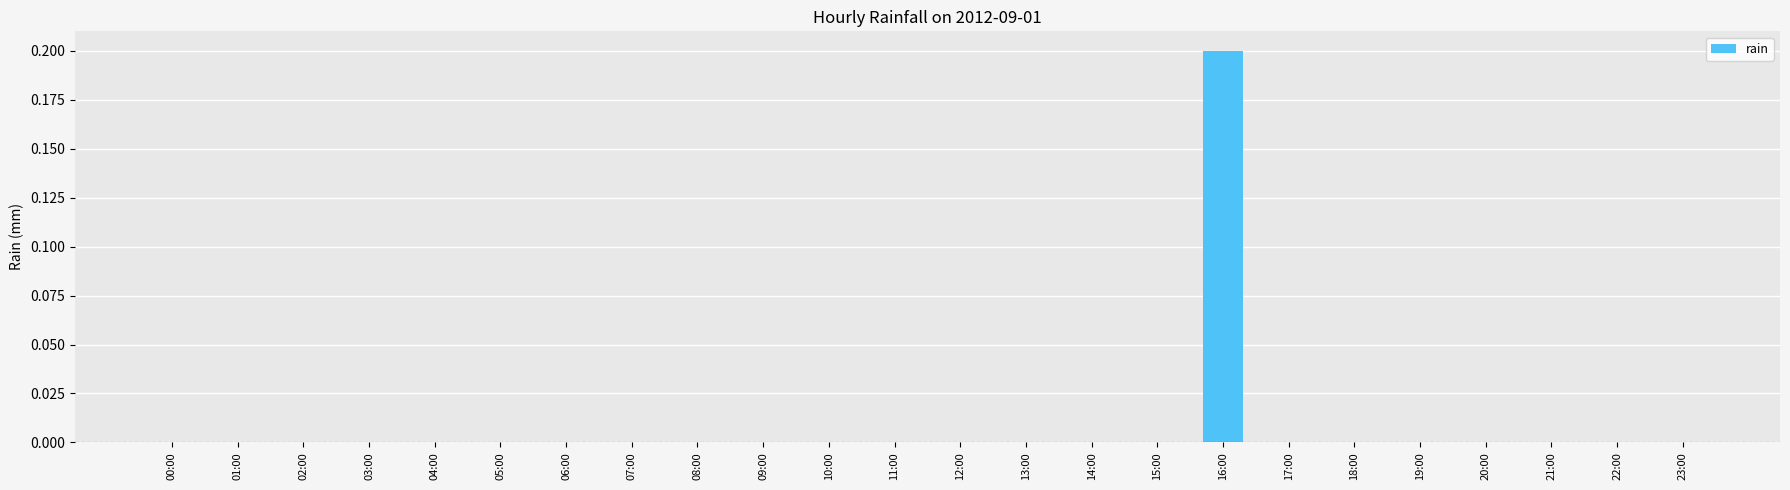

Are the bars horizontal?

No